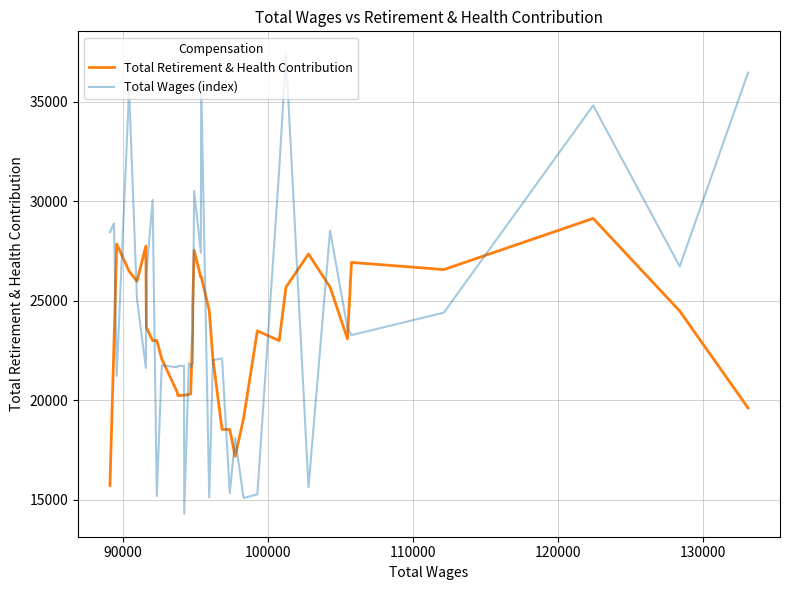

Which series has the widest spread of values?

Total Wages (index)